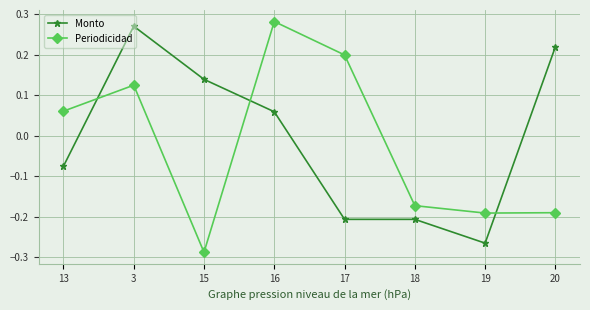

Count the Periodicidad values in the range 0 to 1.

4